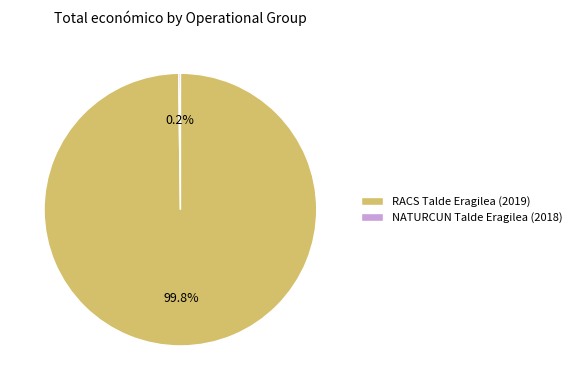

Is there any slice that represents more than half of the pie?

Yes